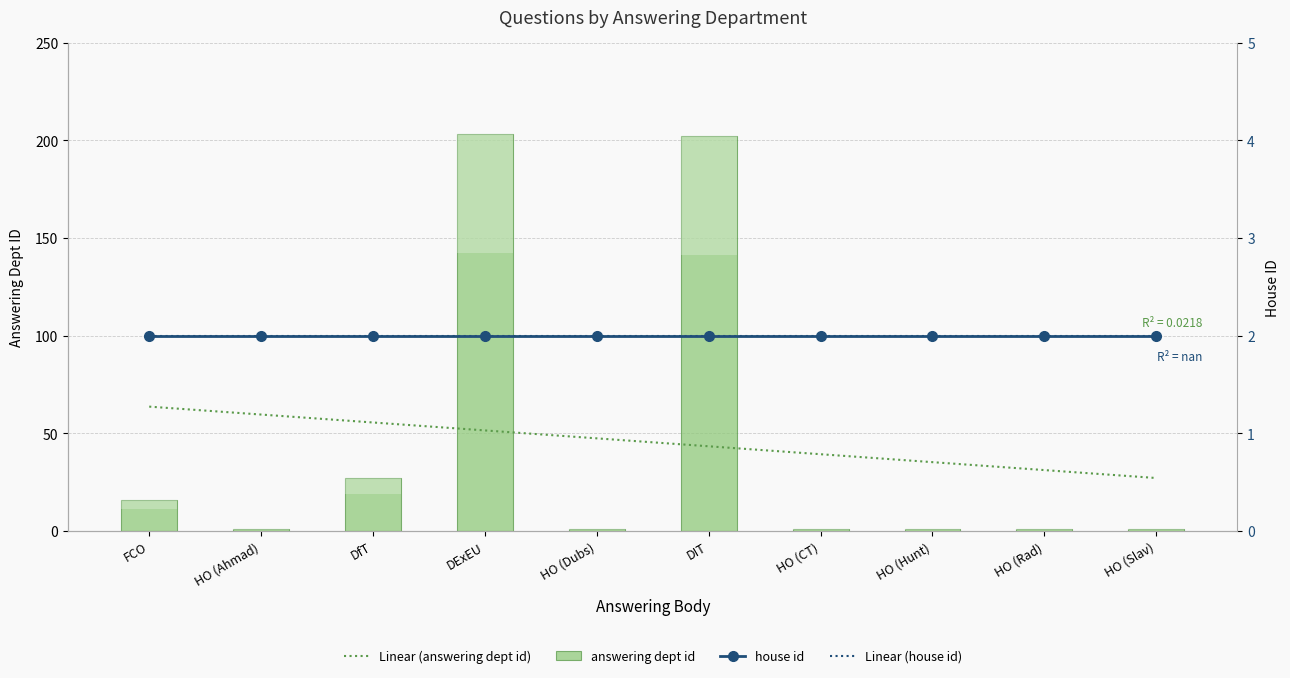

What position from the left is HO (Ahmad)?

2